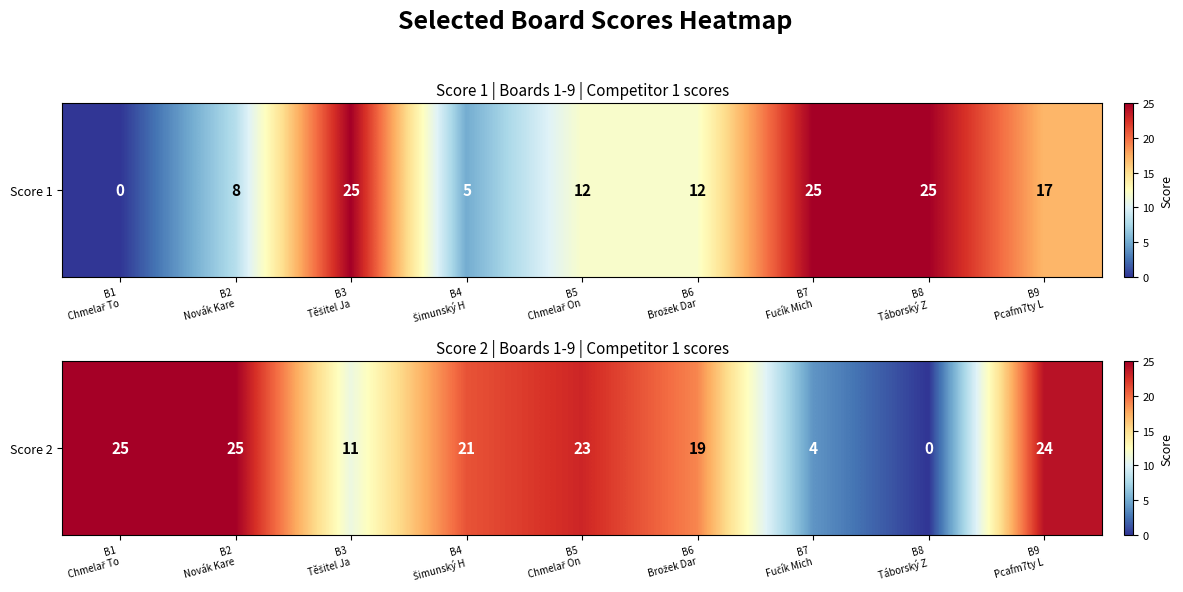

Where does the data first go above 21?

B1
Chmelař To